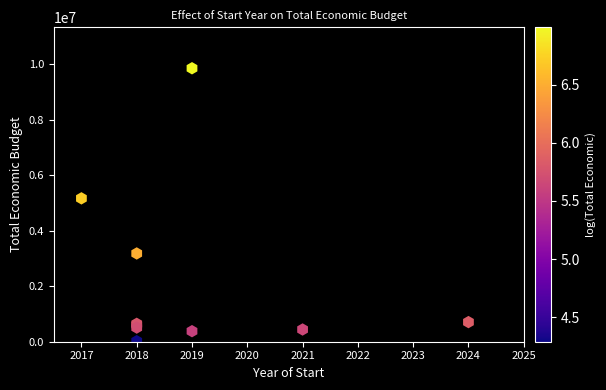

What Y value in the scatter plot is closest to 4933705?

5163335